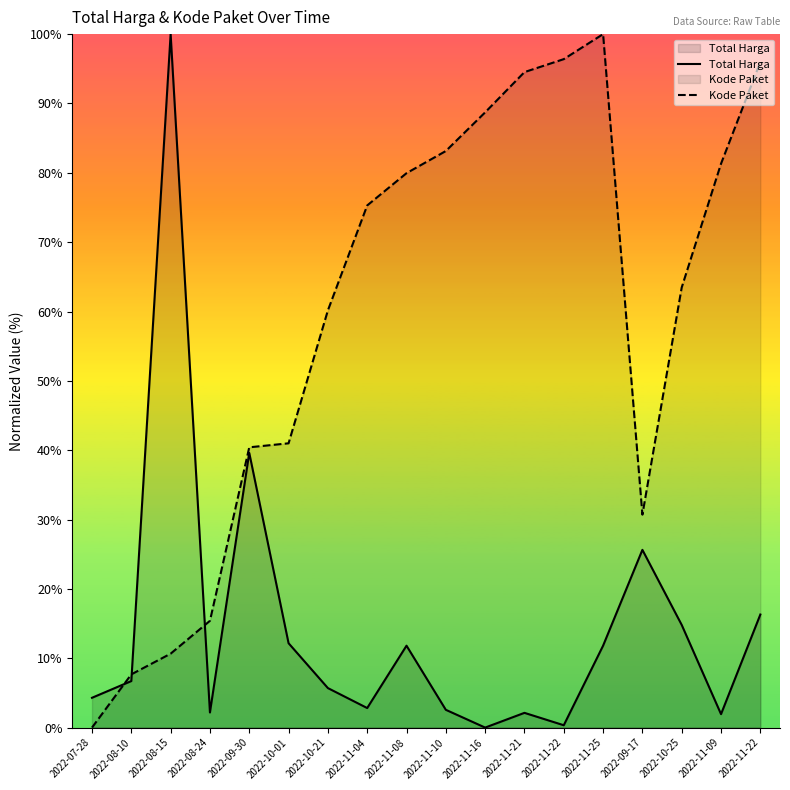

In Total Harga, how many points are higher than both neighbors (excluding endpoints)?

5